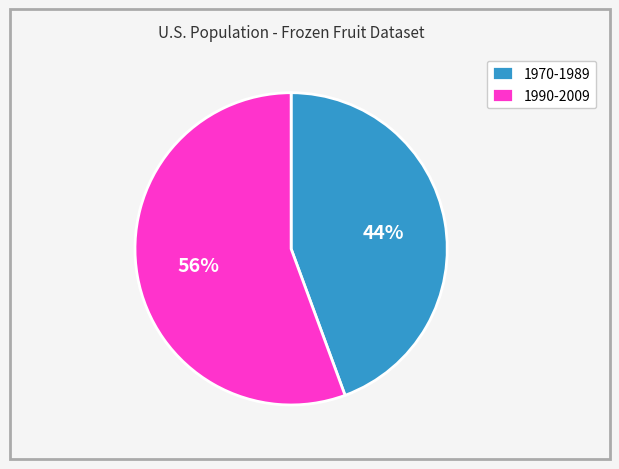

The 1990-2009 slice represents 45% of the pie. True or false?

False